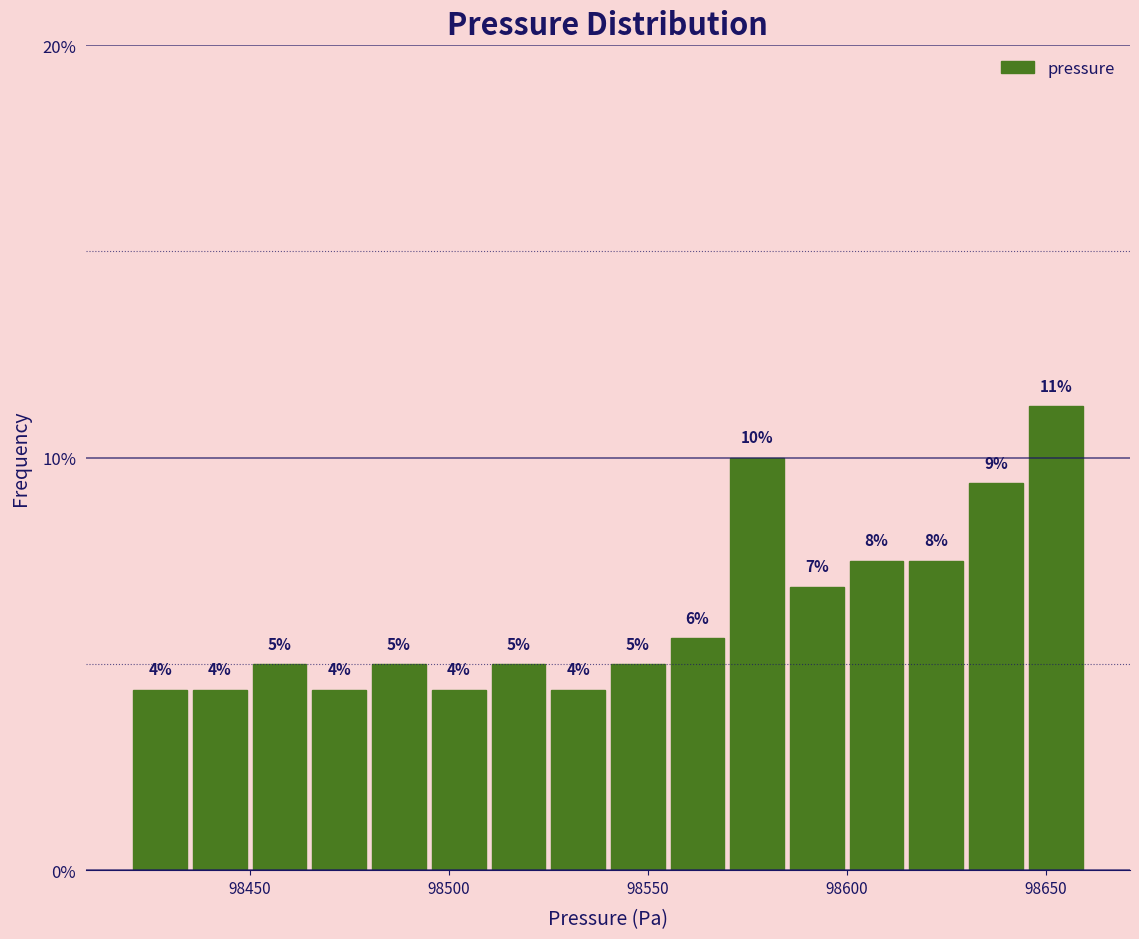

Around what value on the x-axis is the tallest bar? Give the approximate position of its centre, as read against the axis.

98655